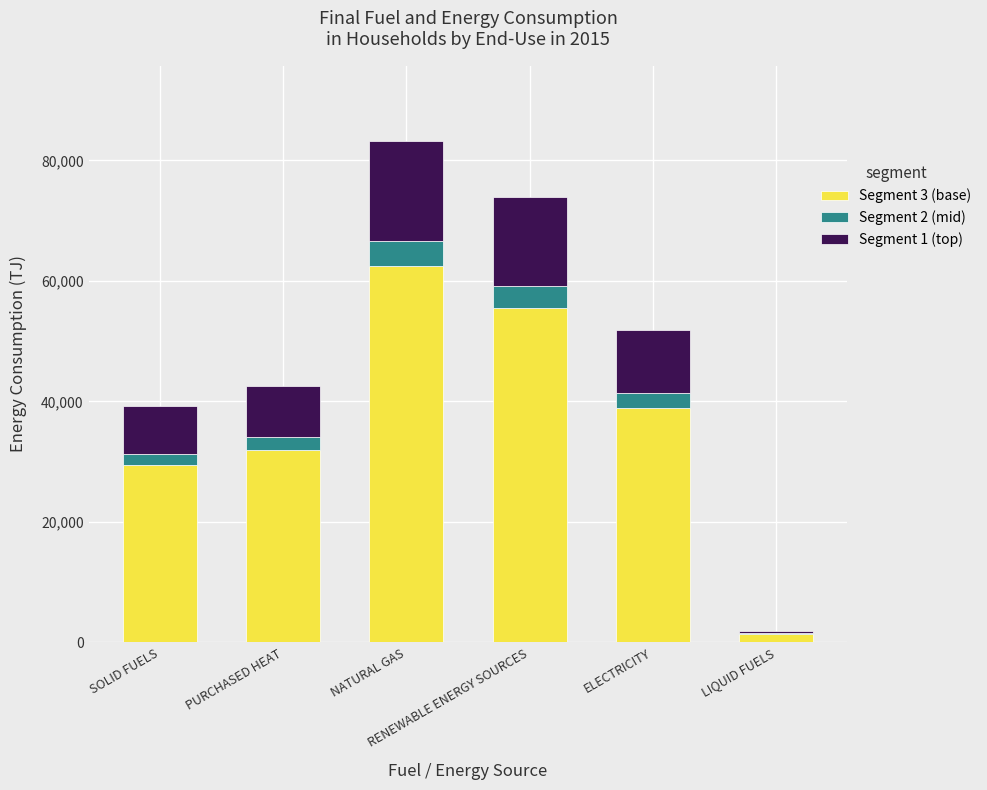

What are all the series names shown in the legend?

Segment 3 (base), Segment 2 (mid), Segment 1 (top)